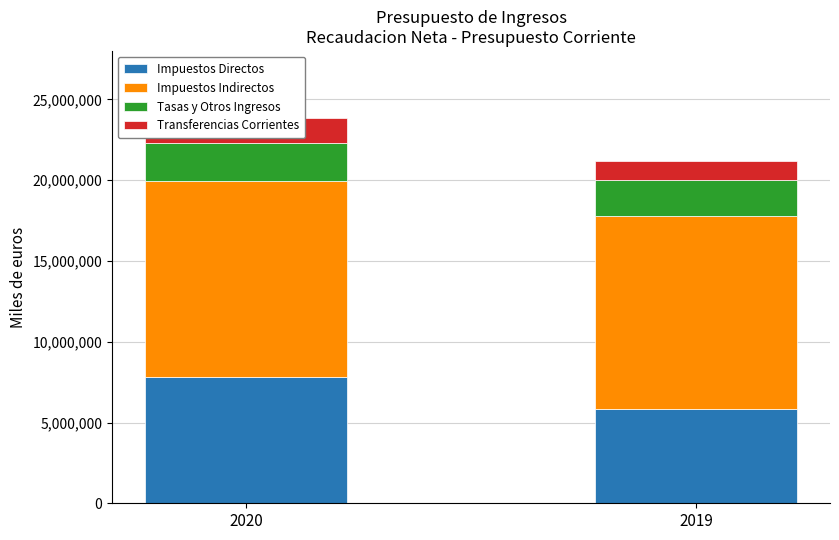

What is the minimum value for Impuestos Directos?

5836898